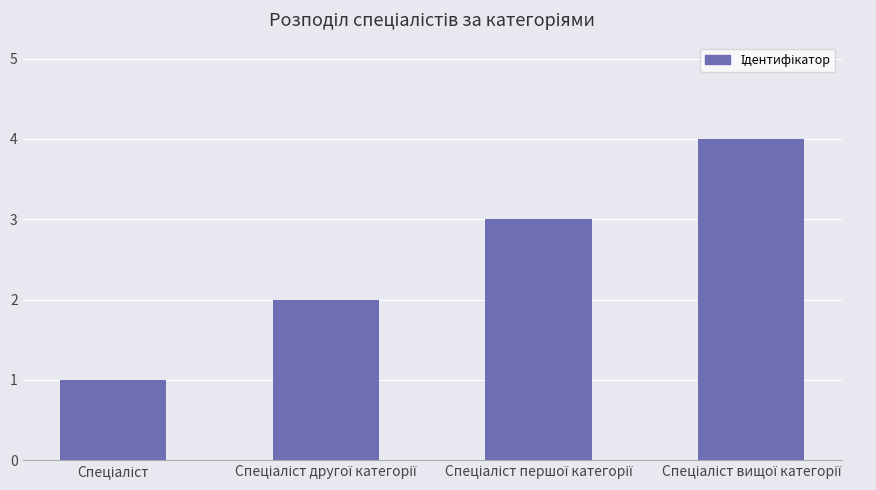

What is the difference between the maximum and minimum values?

3